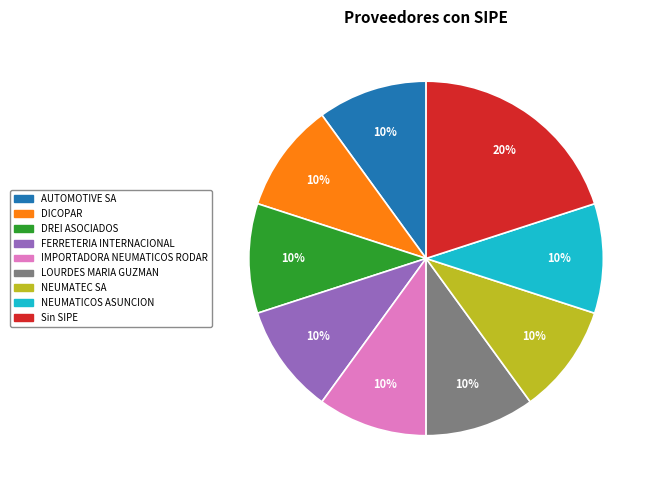

Is there any slice that represents more than half of the pie?

No